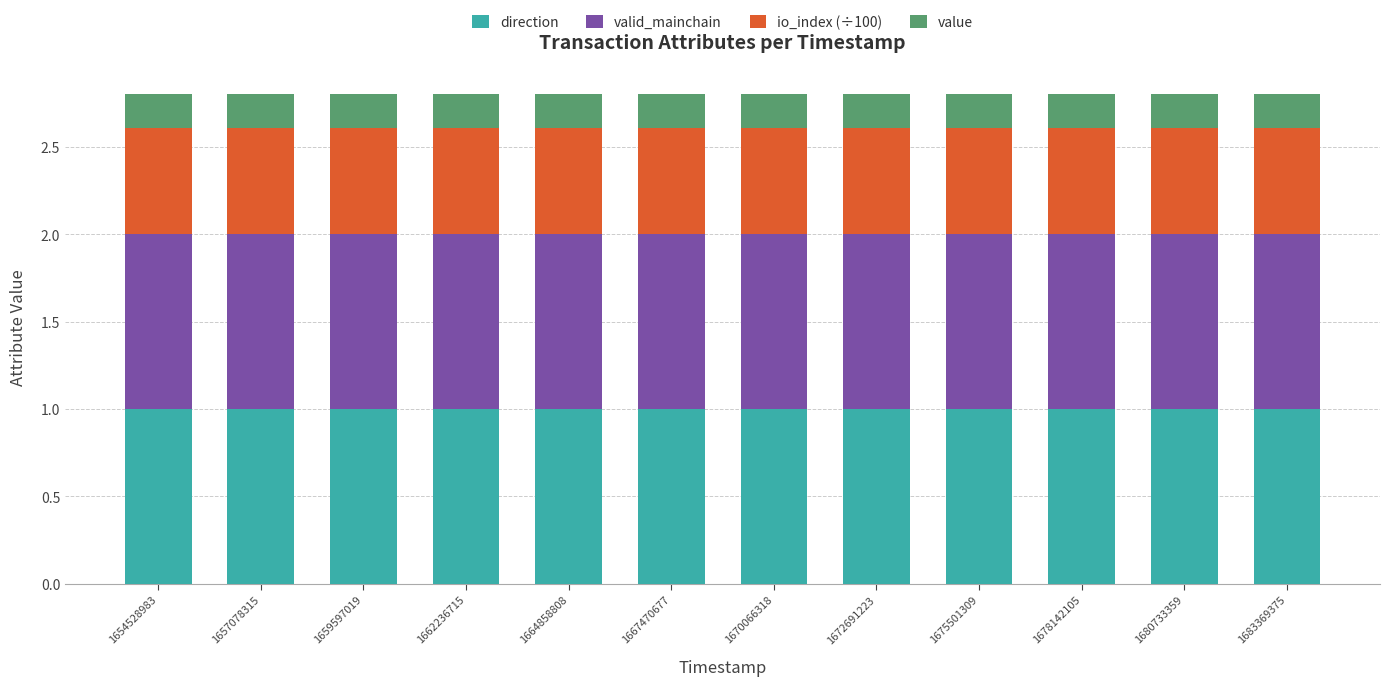

What is the total value across all series at 1678142105?

2.8